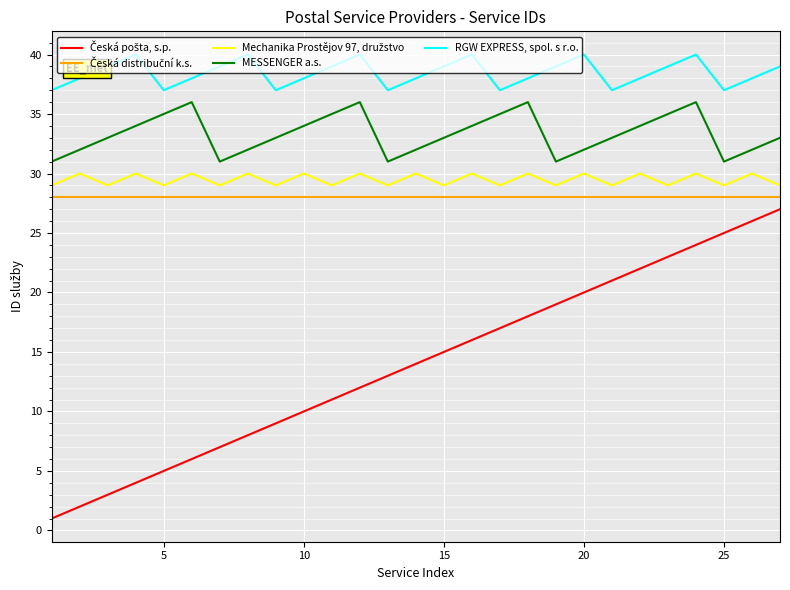

True or false: RGW EXPRESS, spol. s r.o. and MESSENGER a.s. cross at least once.

False